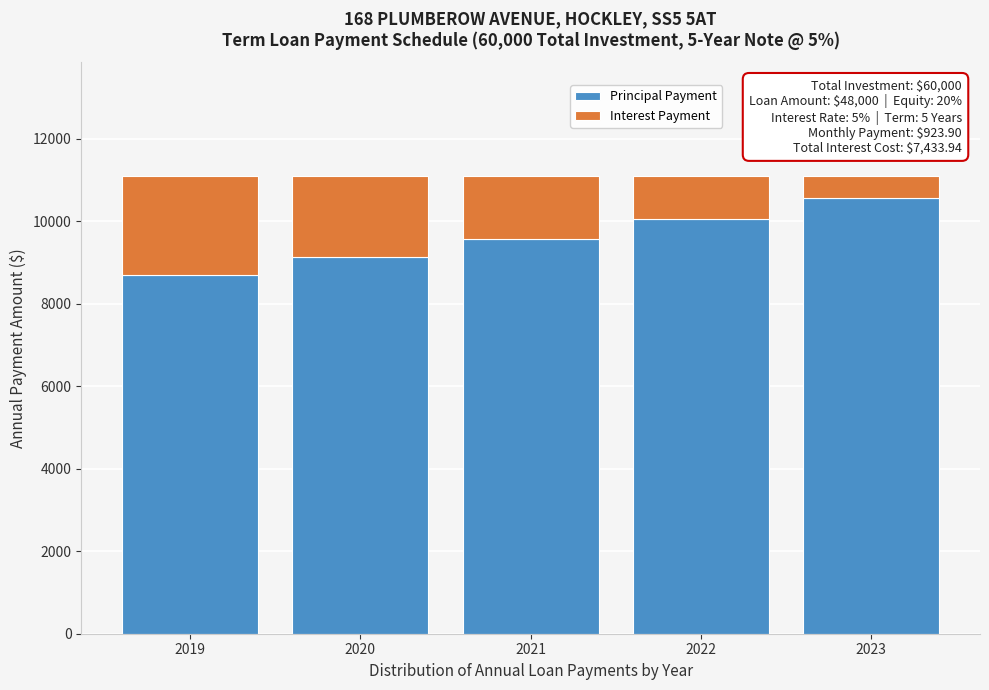

The value of Principal Payment at 2020 is 9121.1. True or false?

True